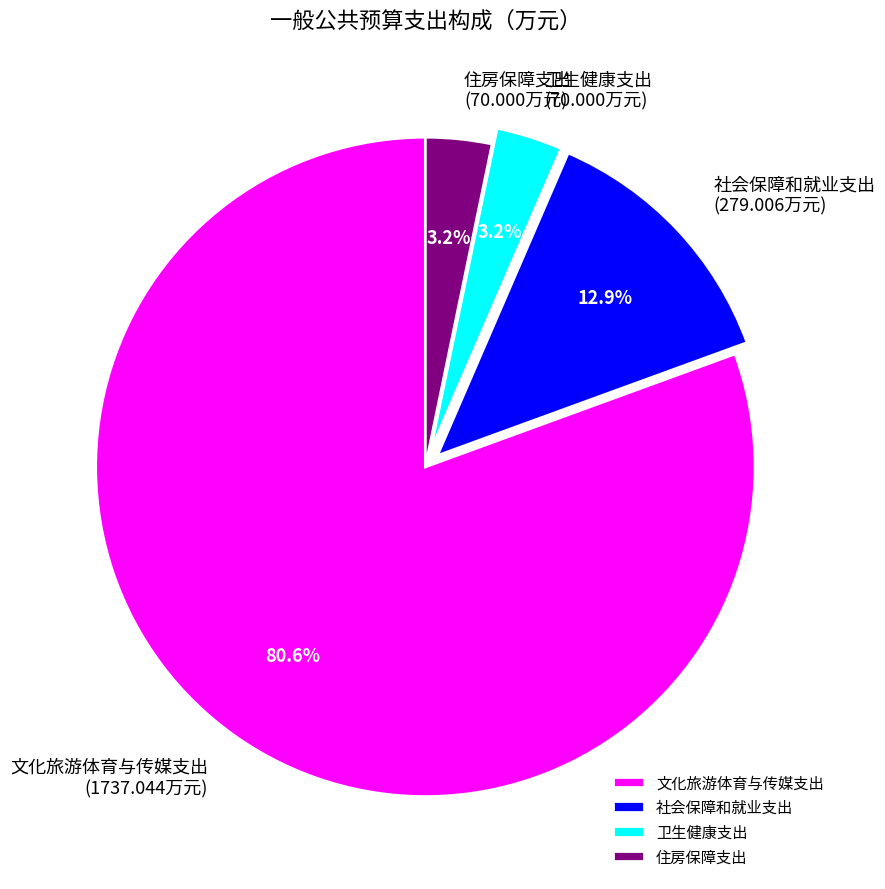

To the nearest percent, what is the difference between the largest and smallest slice percentages?

77%